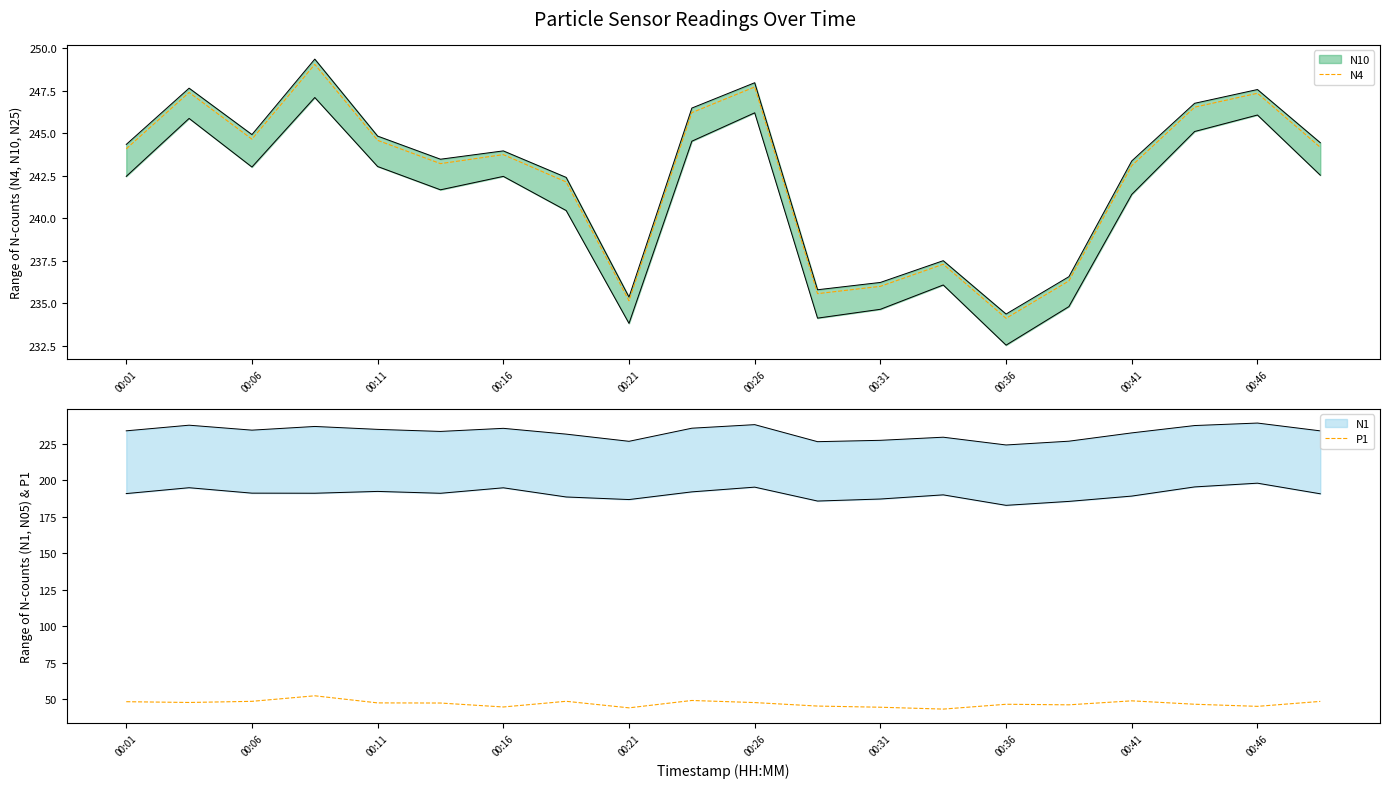

At which category does the chart reach its minimum across all series?

13